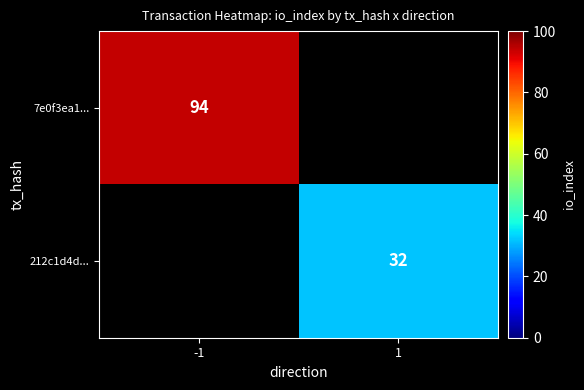

At how many categories does at least one series exceed 53?

1